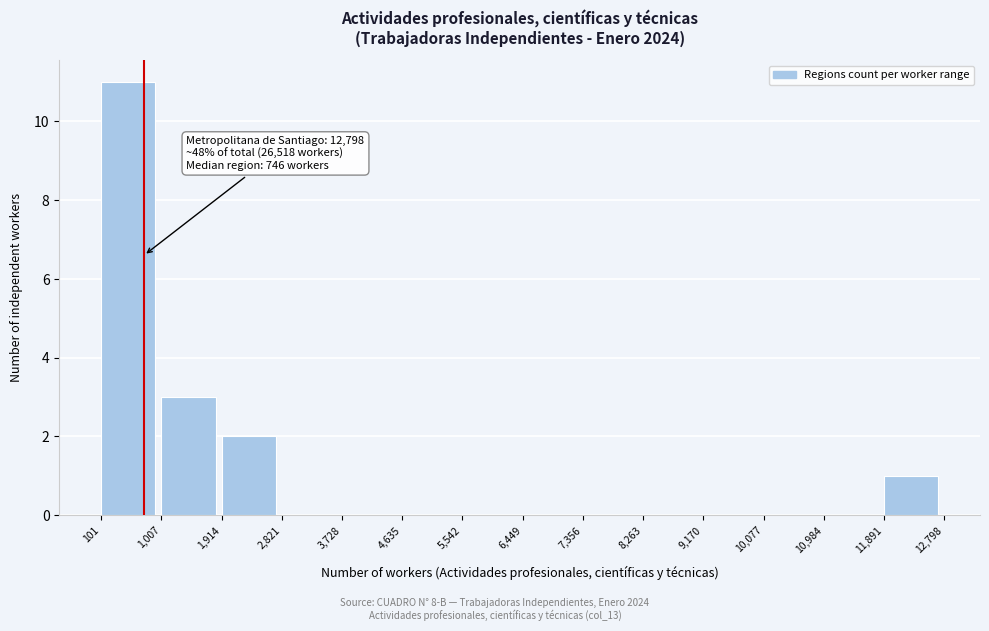

Over which range of the x-axis is the bar tallest?

101 to 1,007